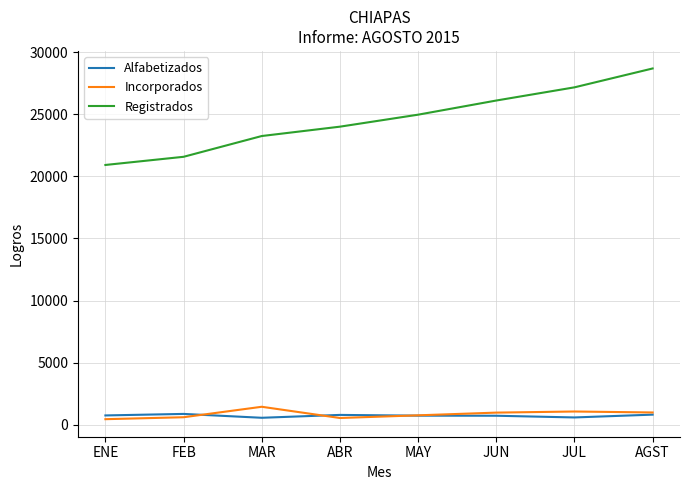

True or false: Incorporados and Registrados cross at least once.

False